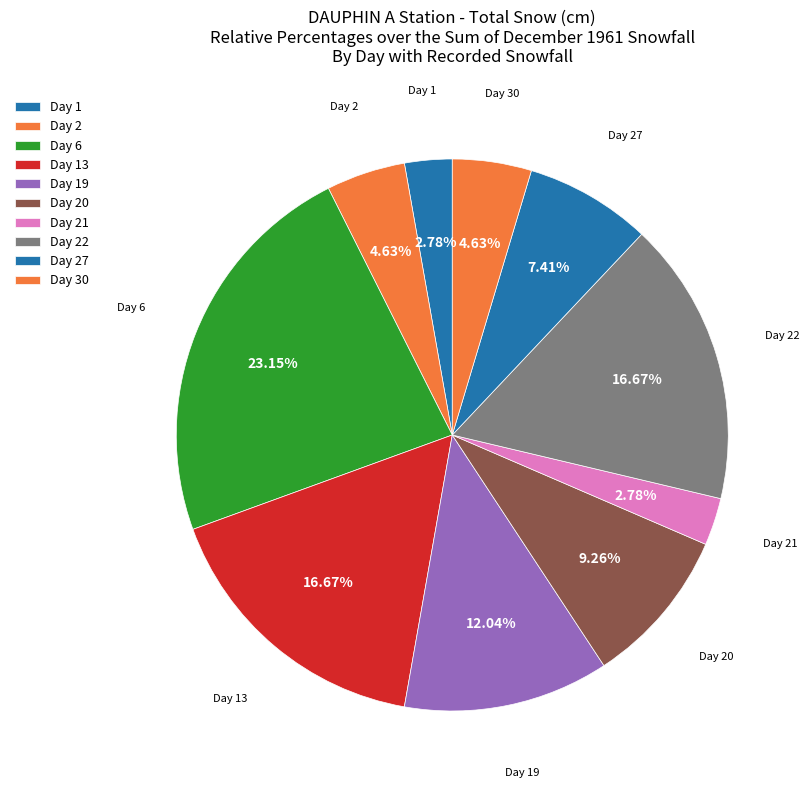

How many slices are in this pie chart?

10